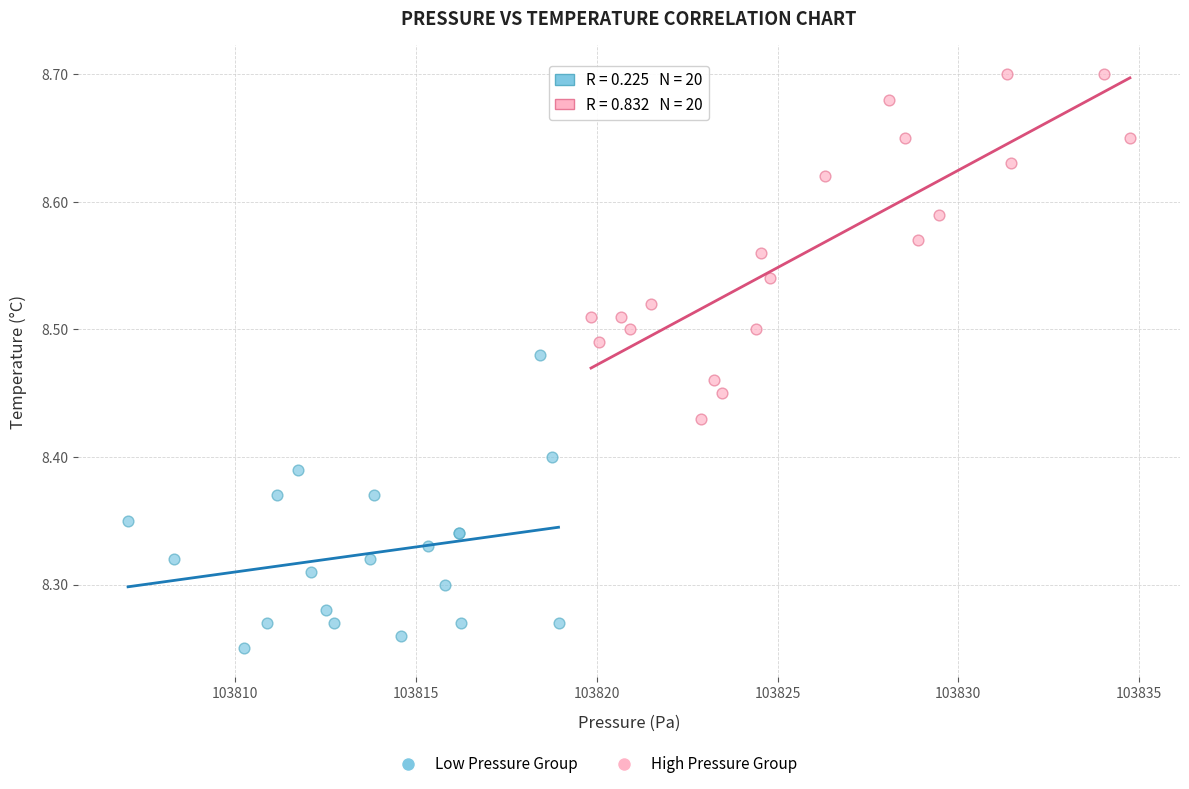

Which series reaches the minimum Y coordinate?

Low Pressure Group